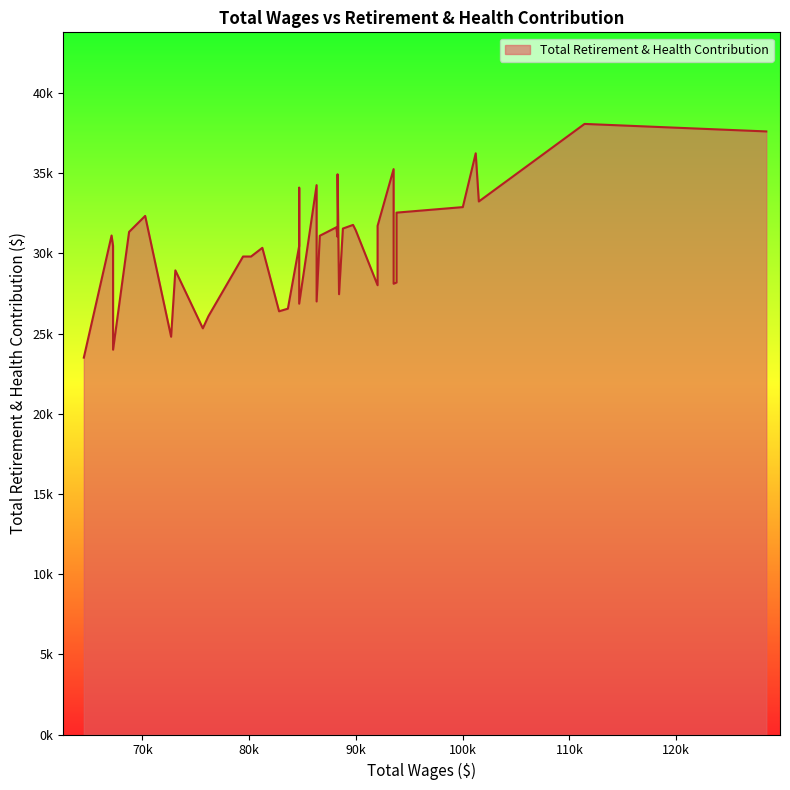

What is the difference between the values at 101510 and 93526?

2017